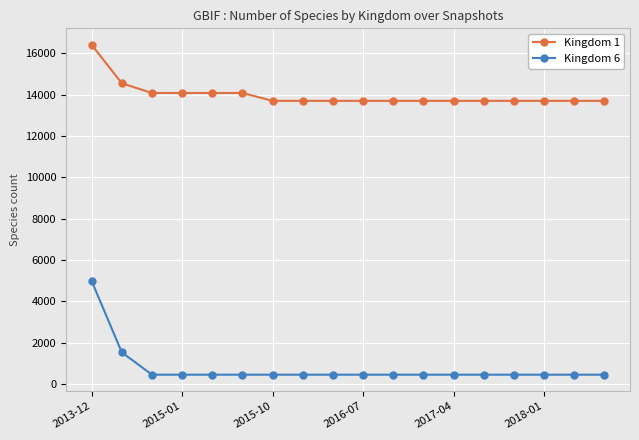

Which series has the largest range (max minus min)?

Kingdom 6